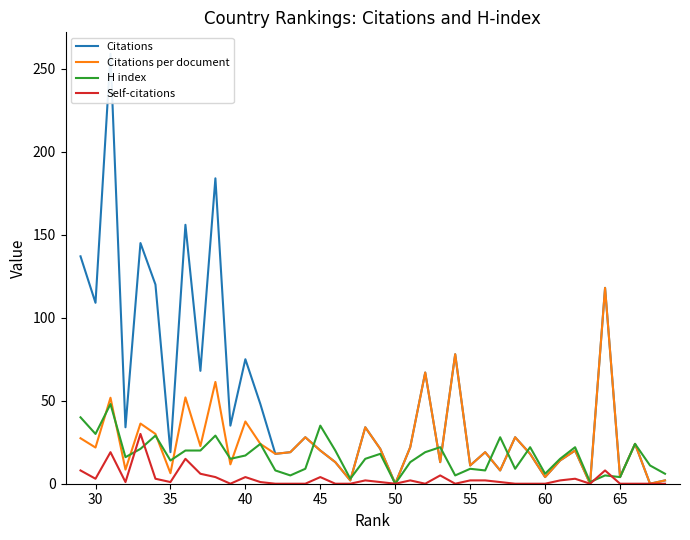

In Self-citations, how many points are lower than both neighbors (excluding endpoints)?

8